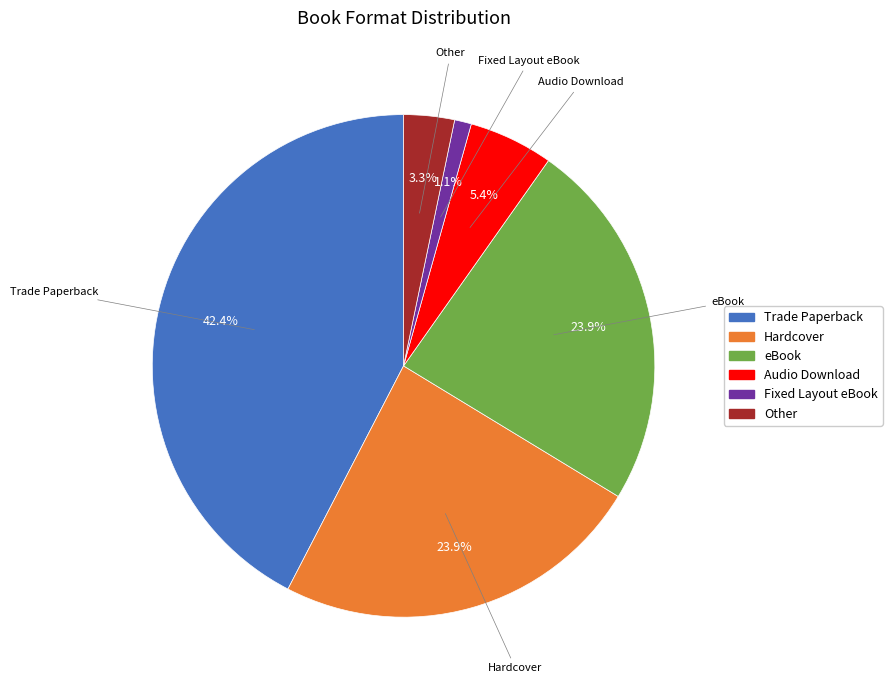

To the nearest percent, what is the difference between the Fixed Layout eBook and eBook slice percentages?

23%